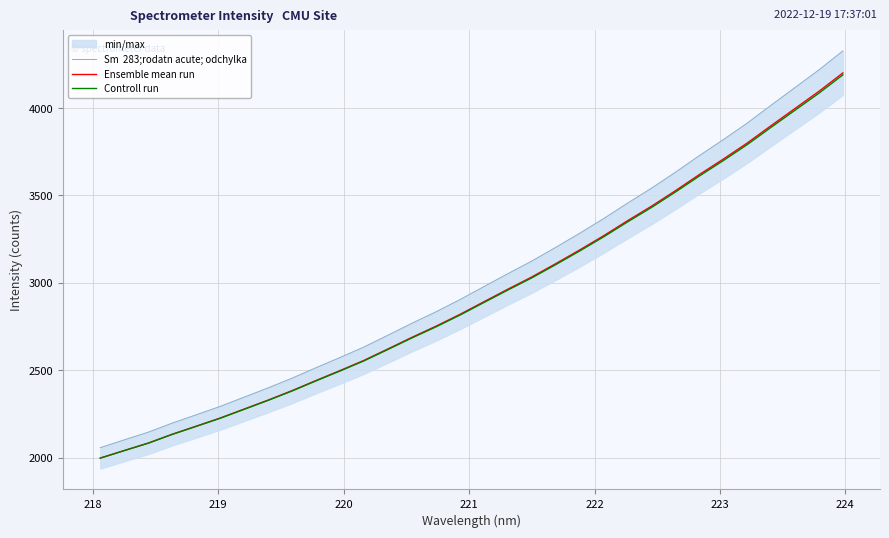

Count the number of categories in the chart.

32